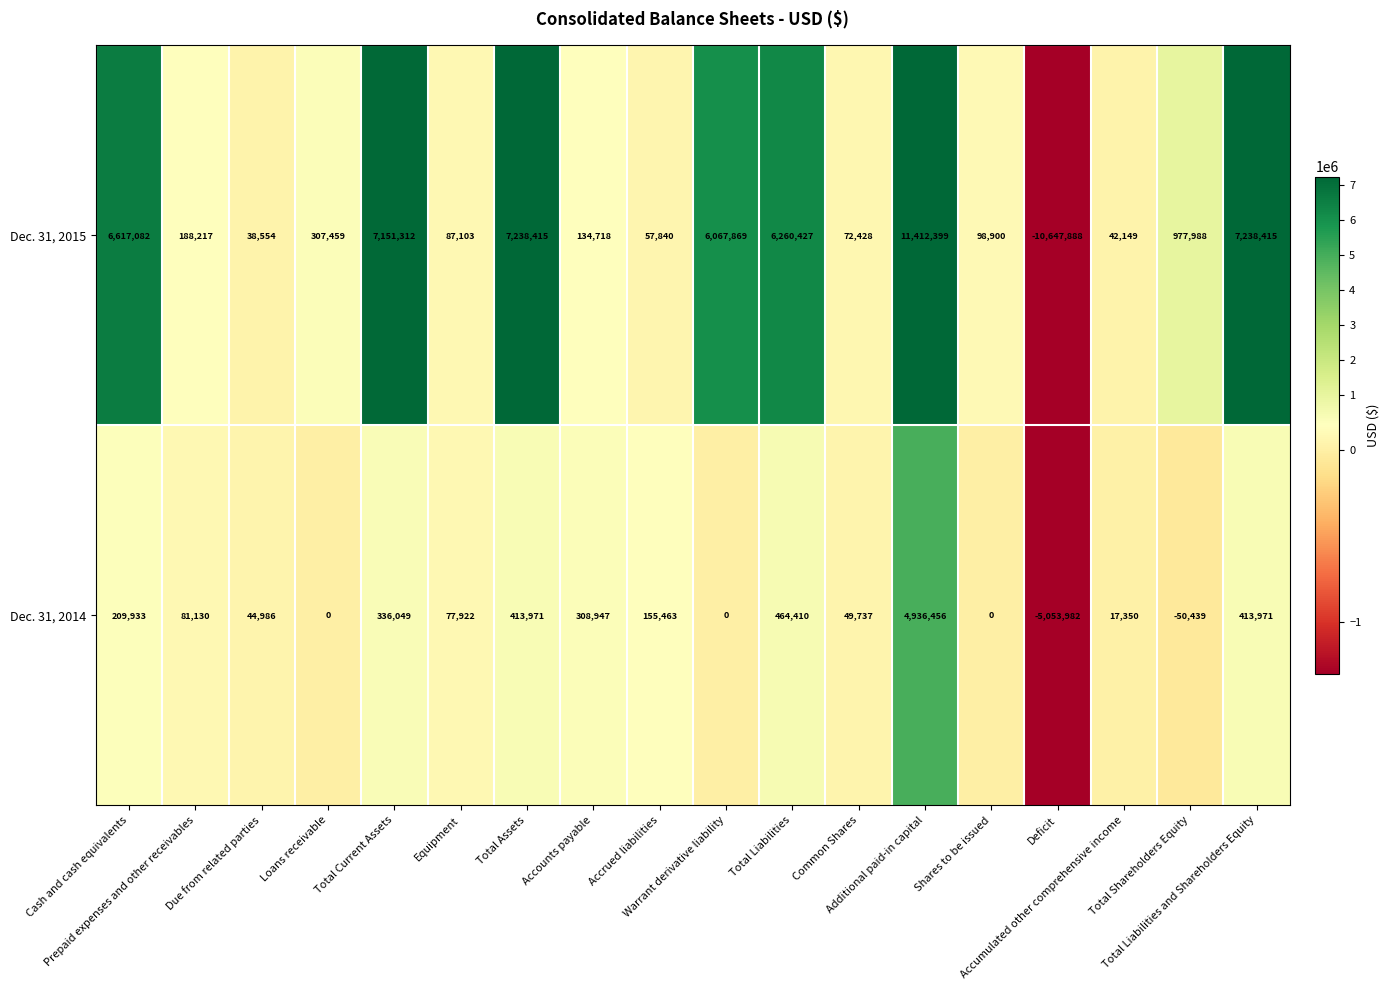

Which label corresponds to the smallest value in the chart?

Deficit